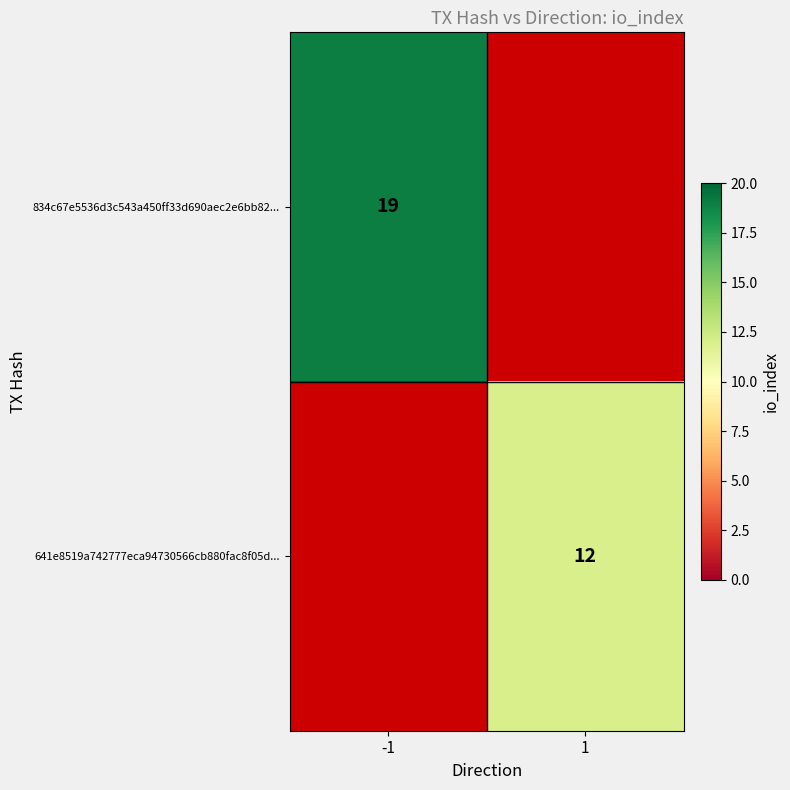

What is the smallest value displayed?

12.0